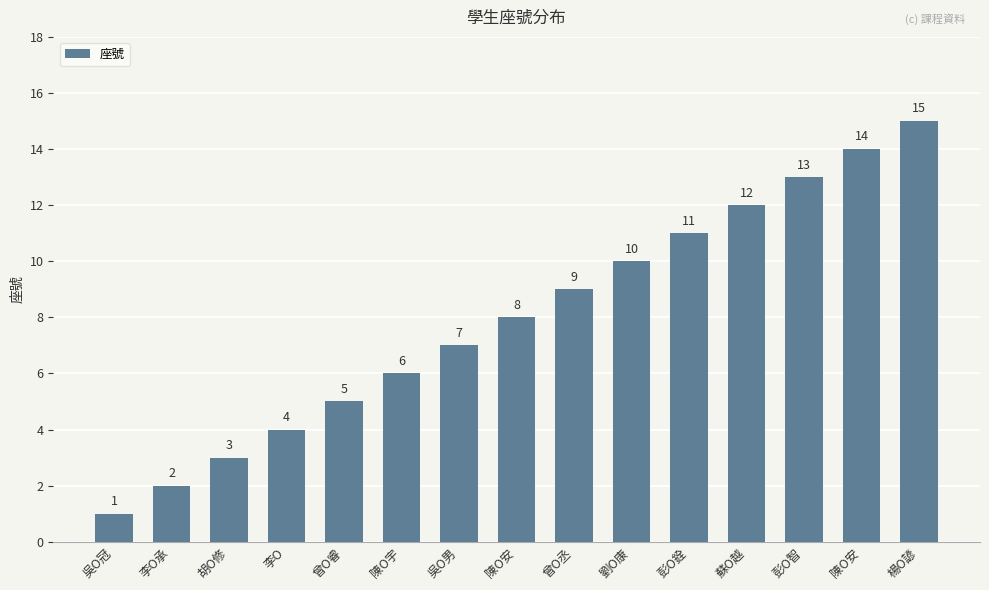

What is the greatest value displayed?

15